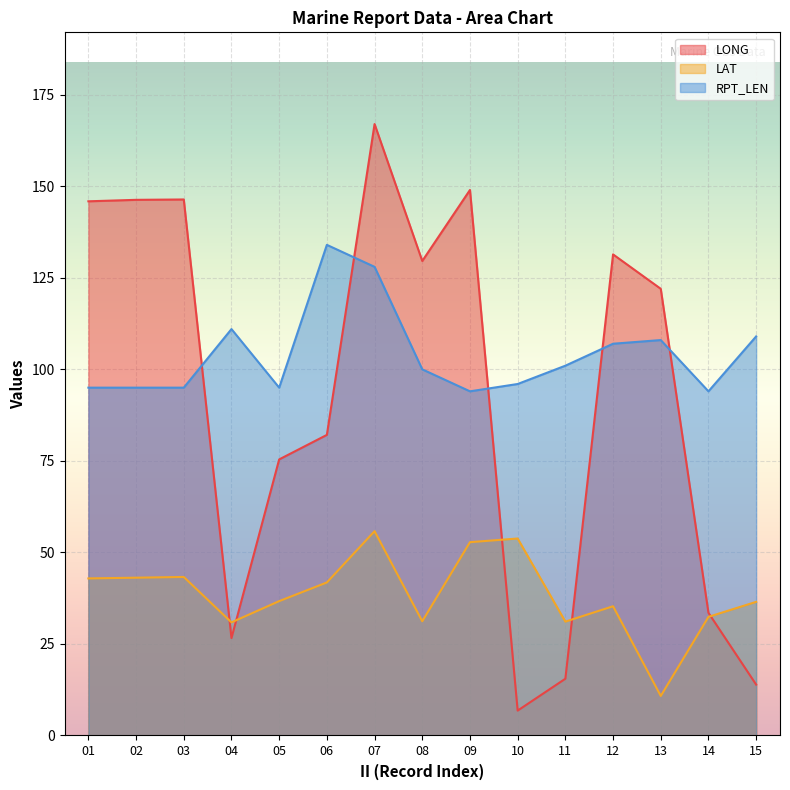

Does the chart display data point markers on the line(s)?

No